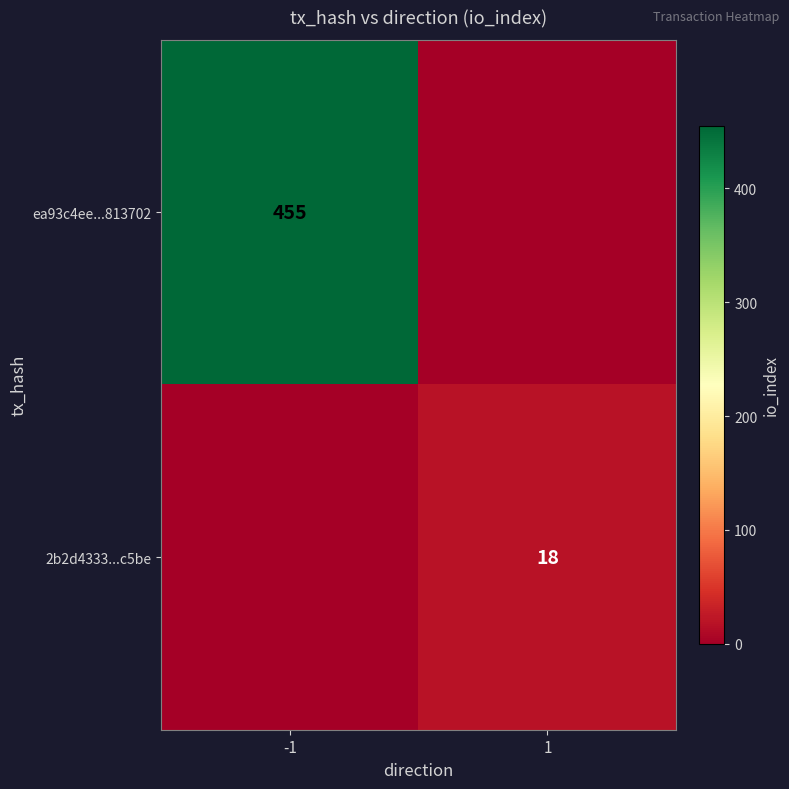

How many series are shown in this chart?

2